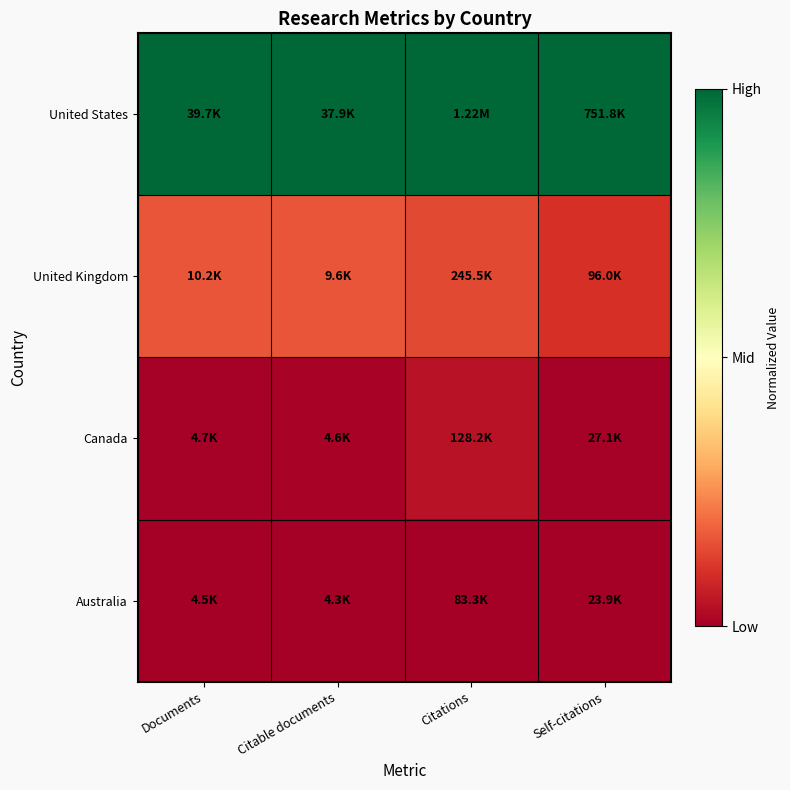

Which series has the largest total across all categories?

United States